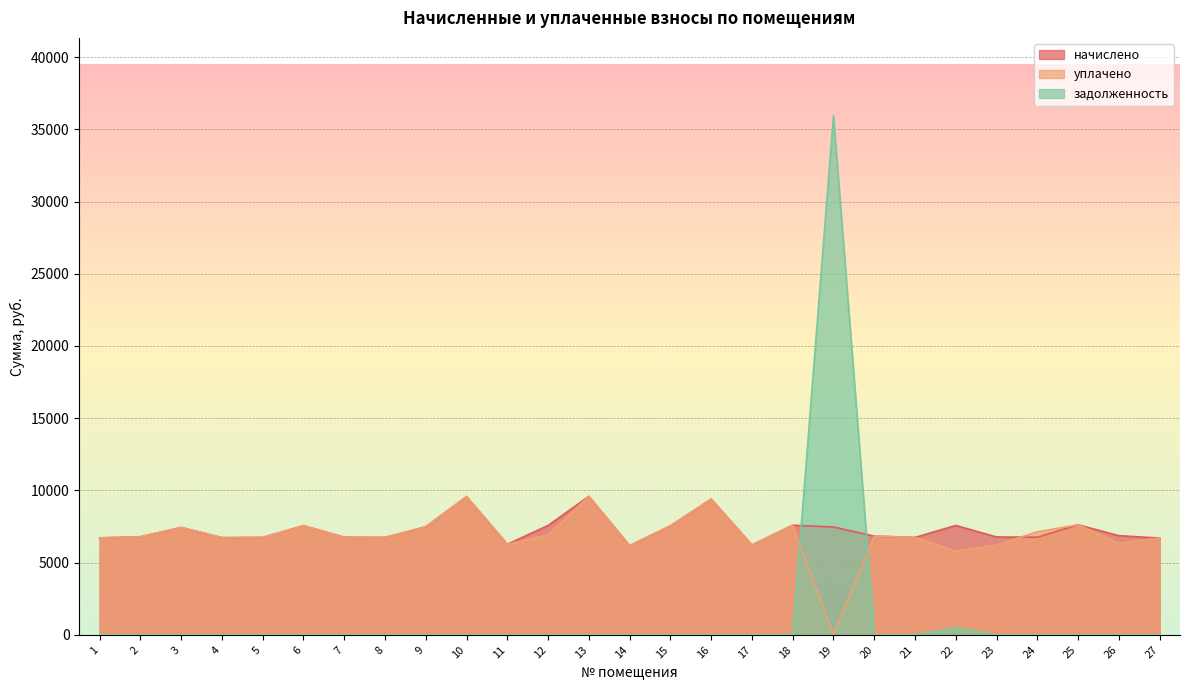

At which category is the sum across all series the highest?

19